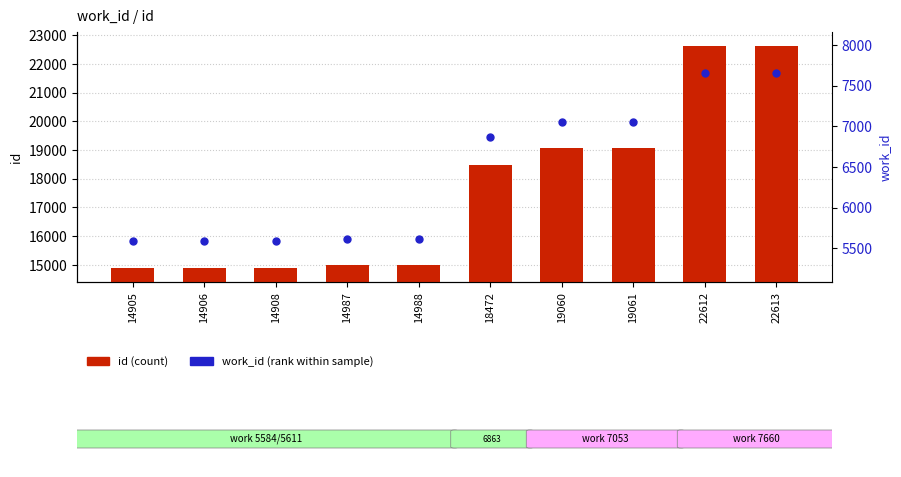

Which series reaches the maximum Y coordinate?

id (count)